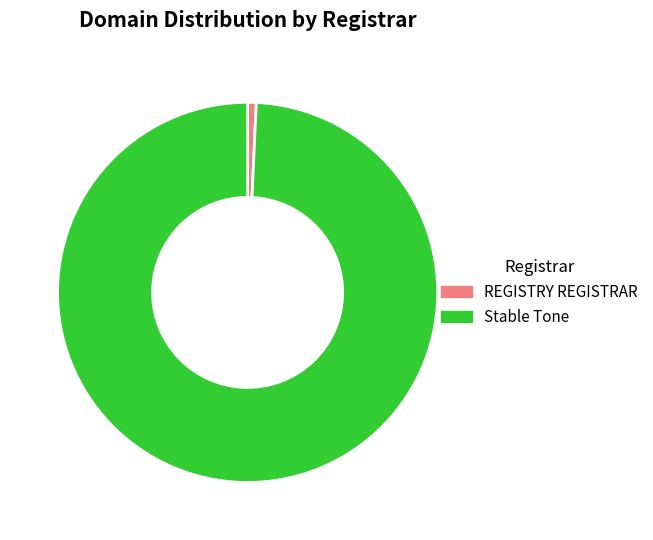

Which category has the biggest portion of the pie?

Stable Tone